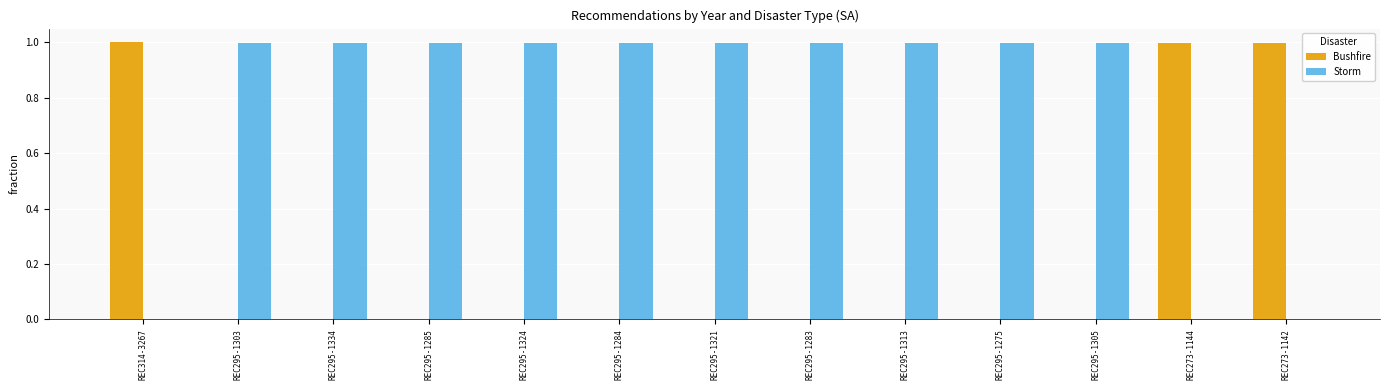

True or false: Bushfire has a value of 0.0 at REC295-1283.

True